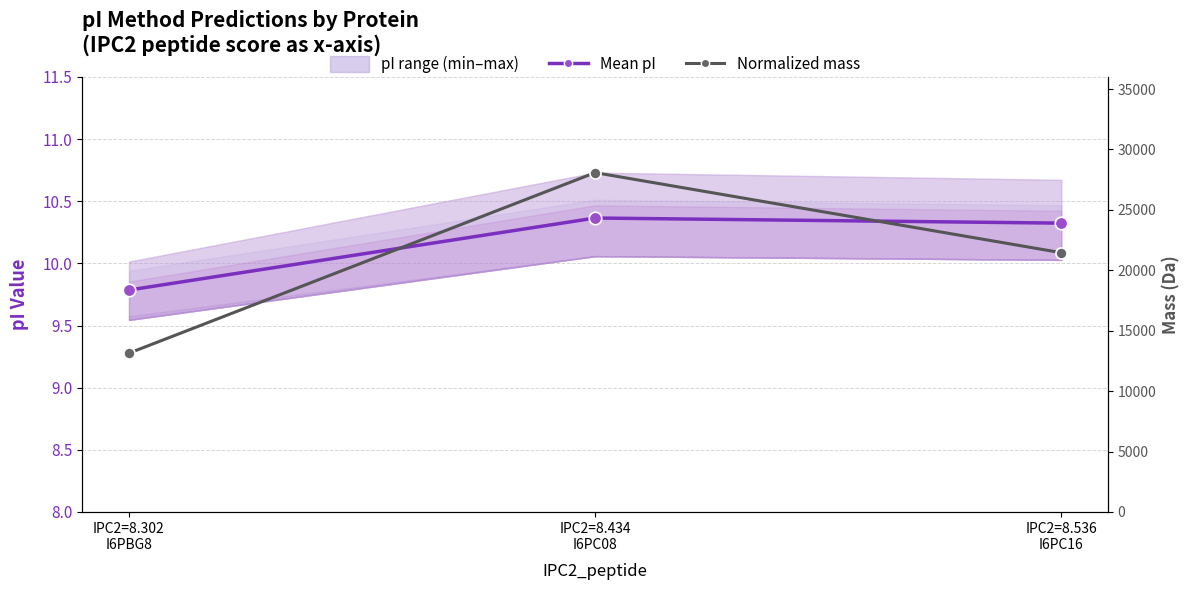

Does the chart have visible grid lines?

Yes